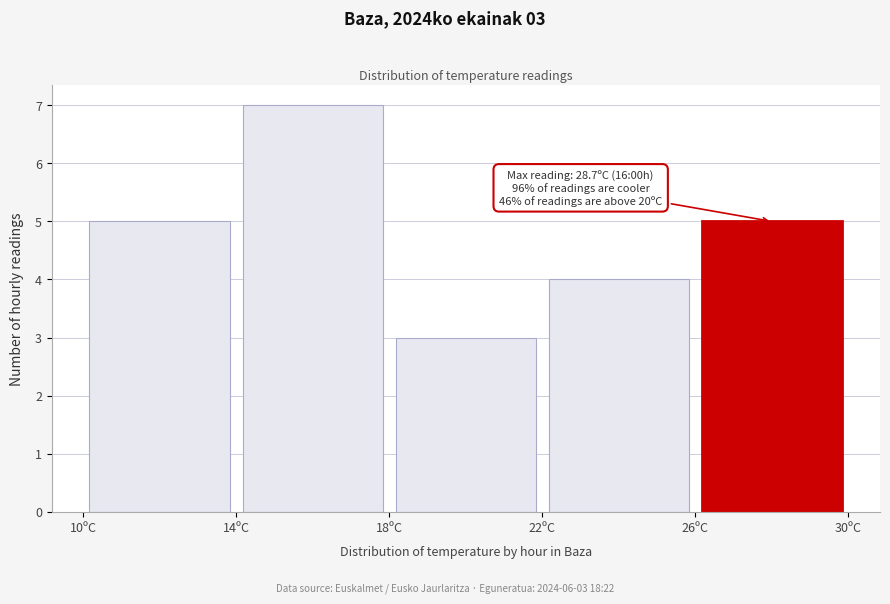

Over which range of the x-axis is the bar tallest?

14 to 18